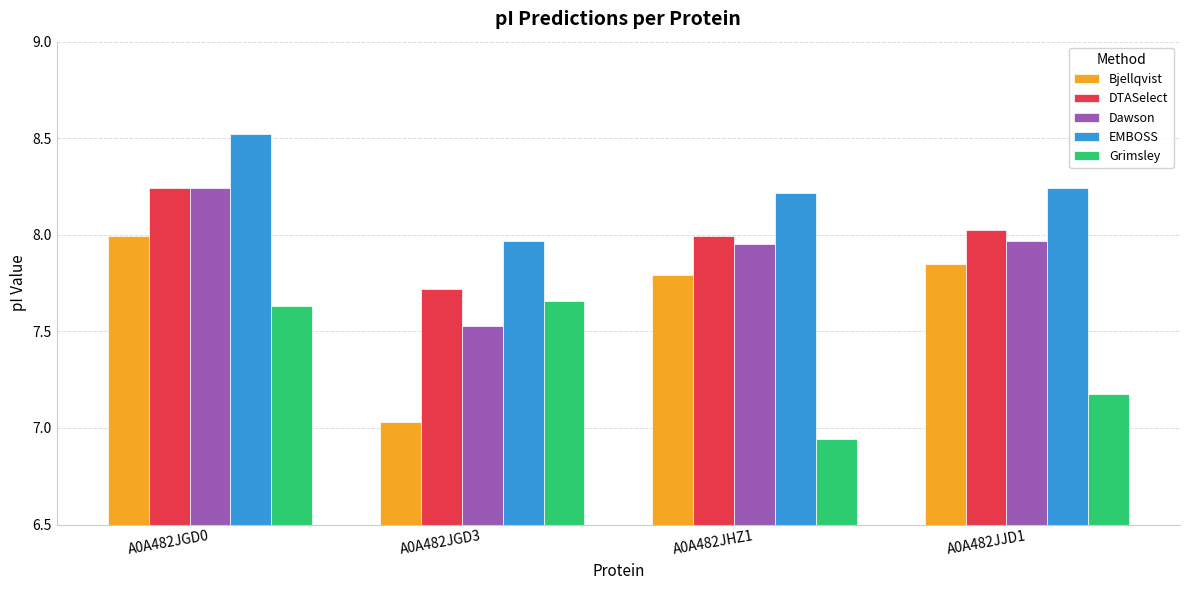

How many categories are shown in the chart?

4